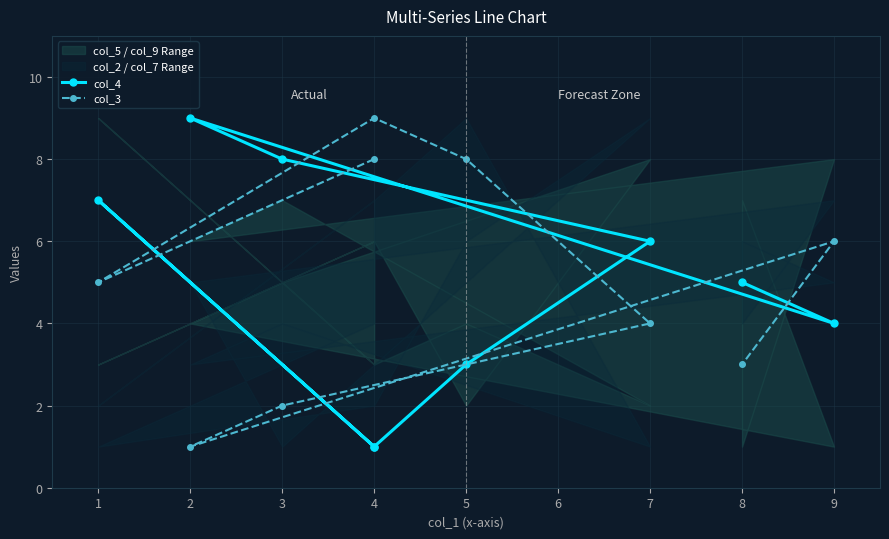

What is the sum of all col_3 values?

46